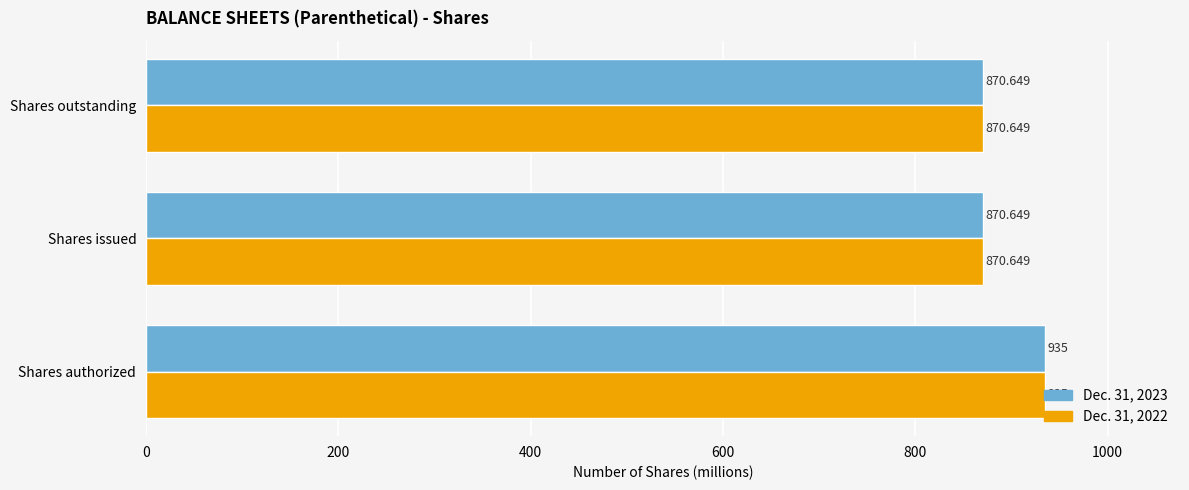

What are all the series names shown in the legend?

Dec. 31, 2023, Dec. 31, 2022